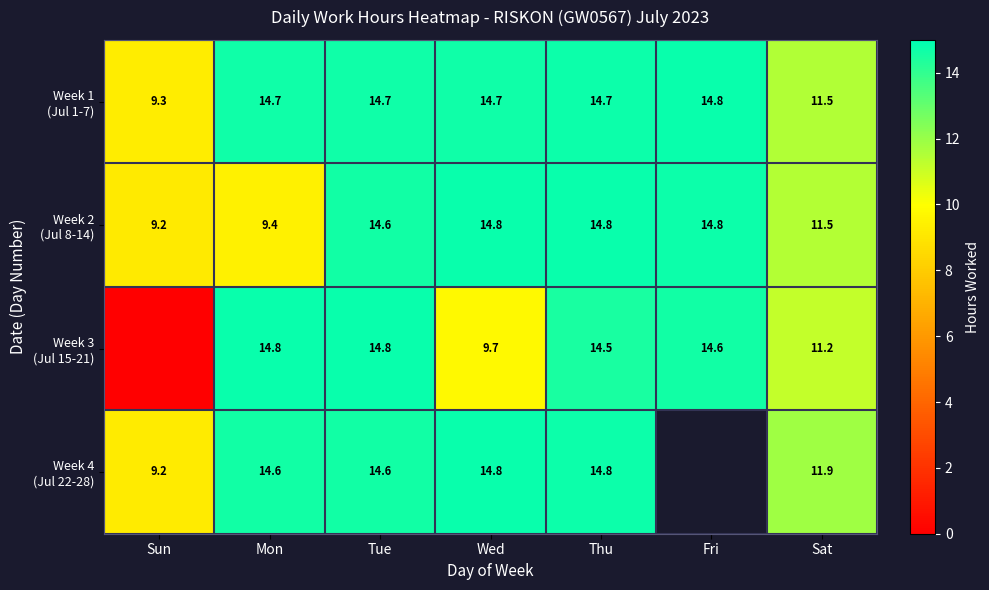

The Week 3 (Jul 15-21) series shows 0.0 at Sun. True or false?

True